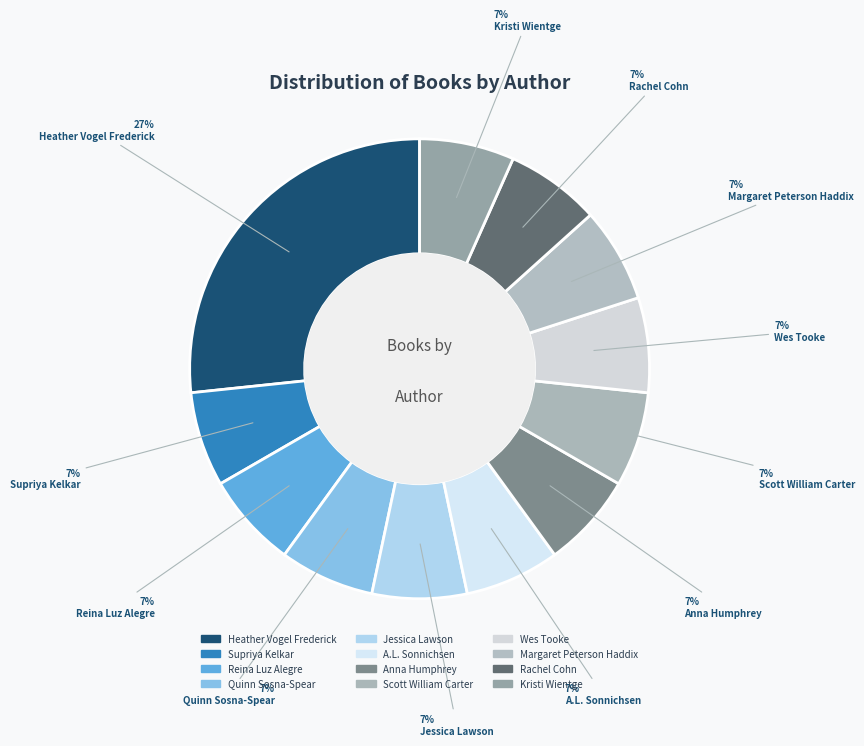

What is the total percentage of Reina Luz Alegre and Rachel Cohn?

13.3%